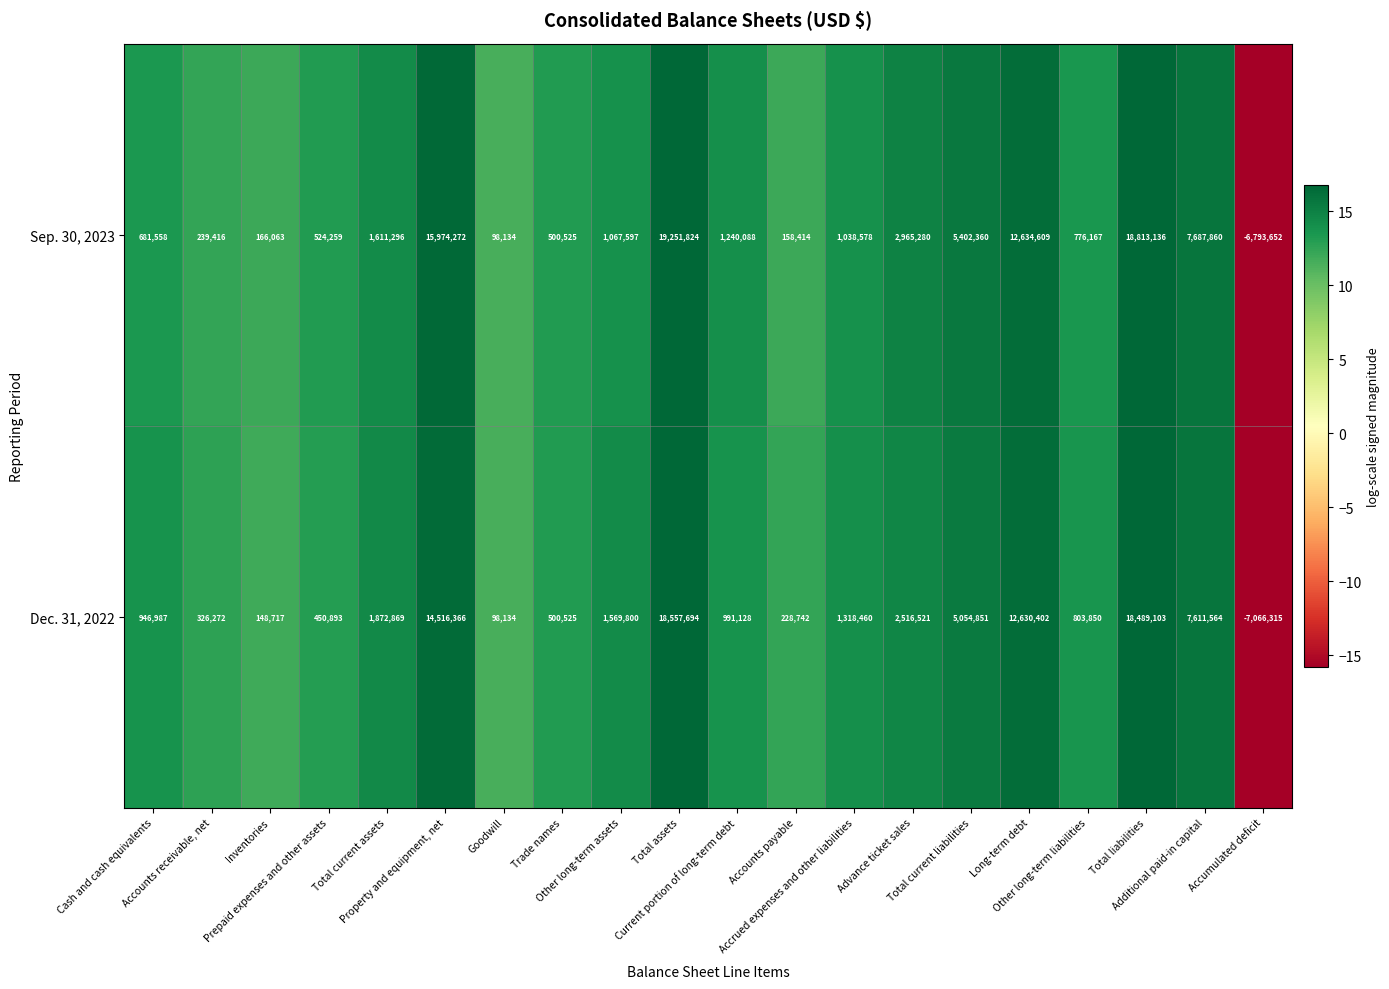

How many categories are shown in the chart?

20